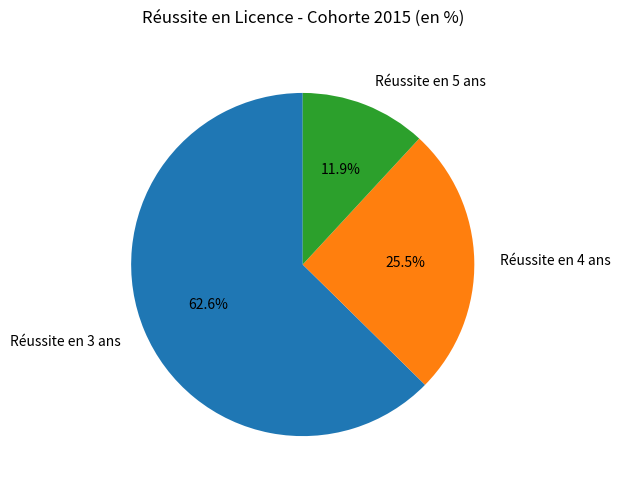

The Réussite en 5 ans slice represents 12% of the pie. True or false?

True